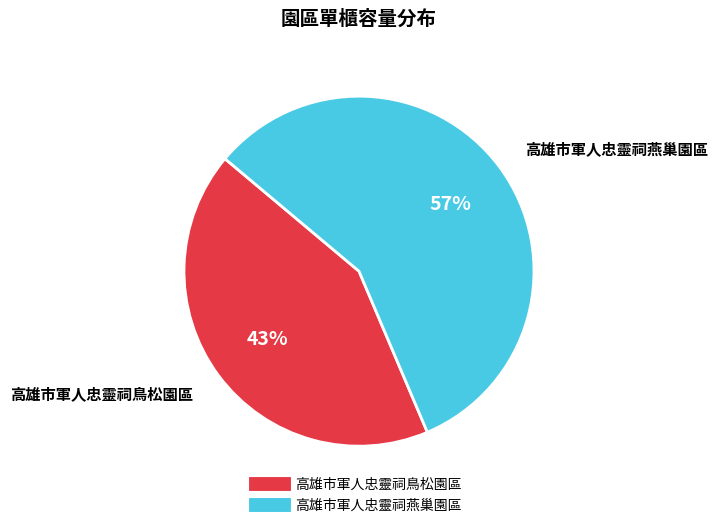

What is the largest slice in the pie chart?

高雄市軍人忠靈祠燕巢園區